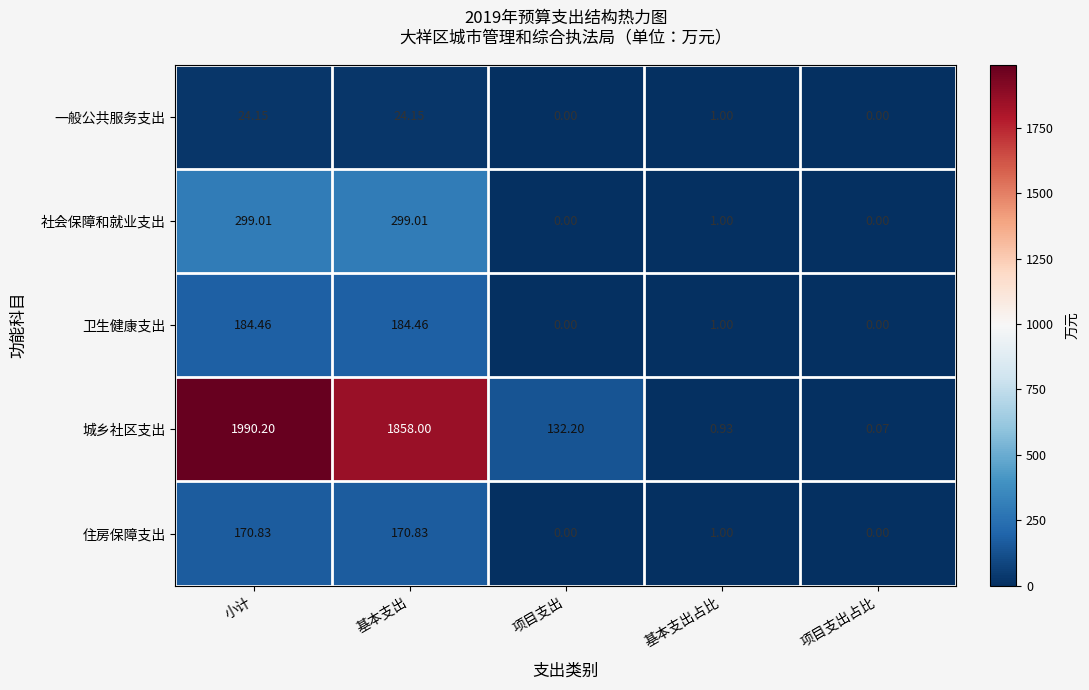

At which category does the chart reach its peak across all series?

小计